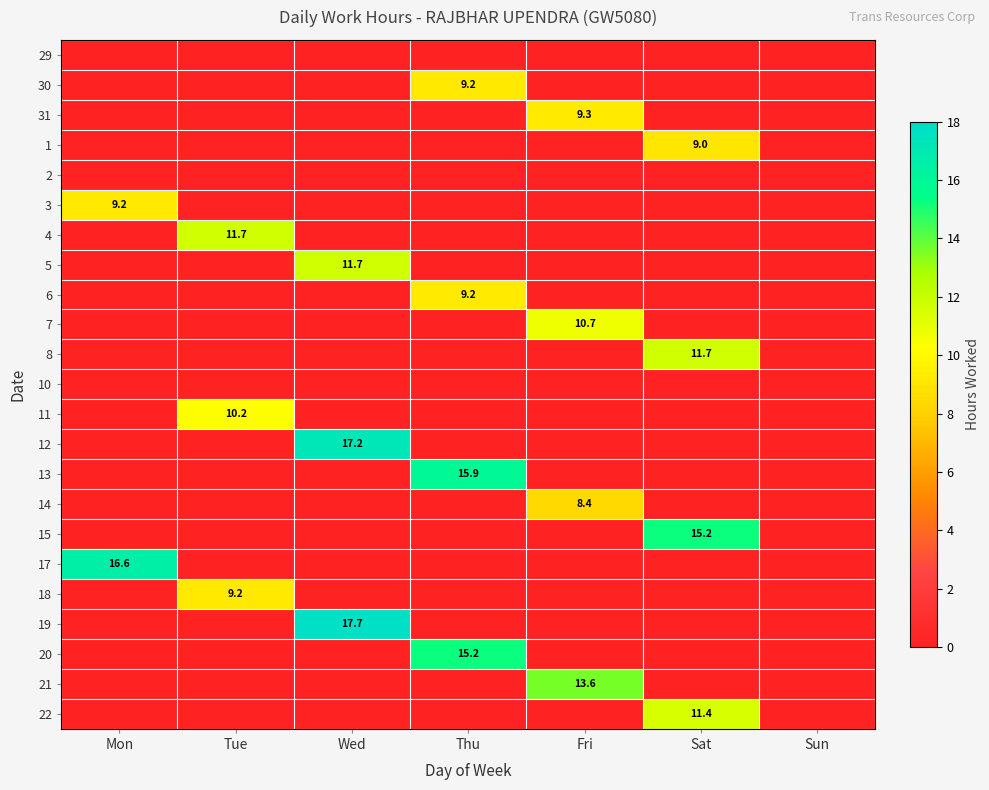

At how many categories does at least one series exceed 1?

6